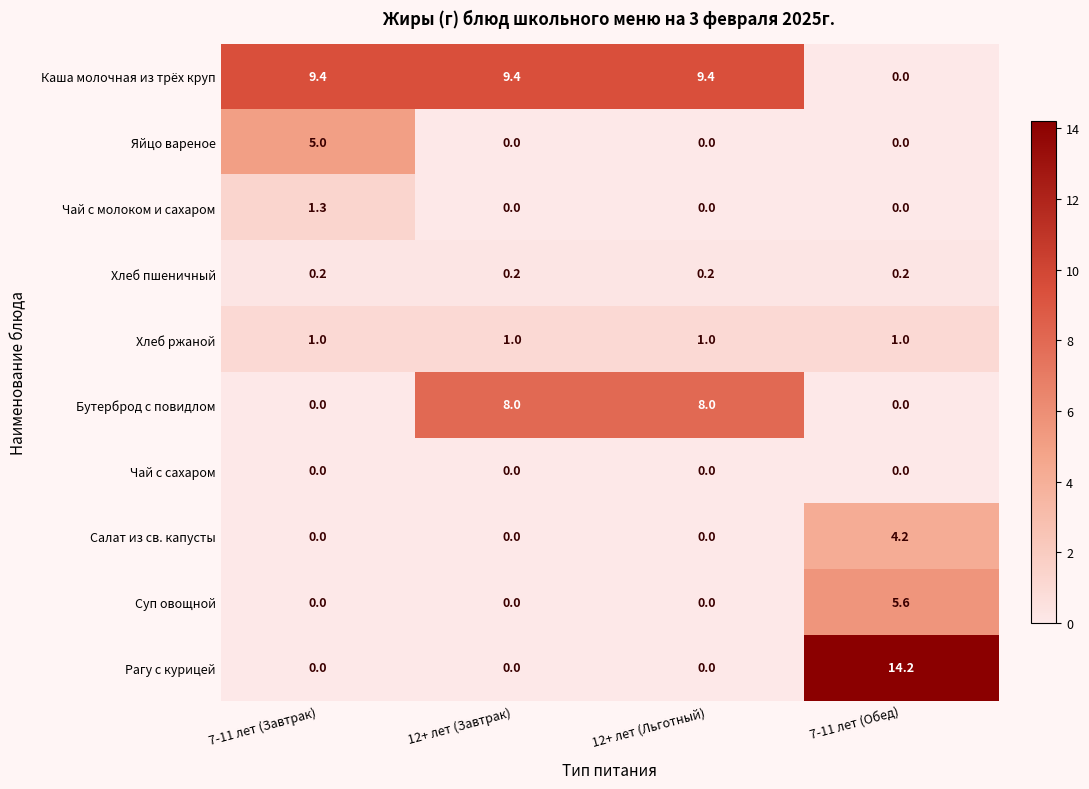

What is the spread (max minus min) of values at 7-11 лет (Обед)?

14.2